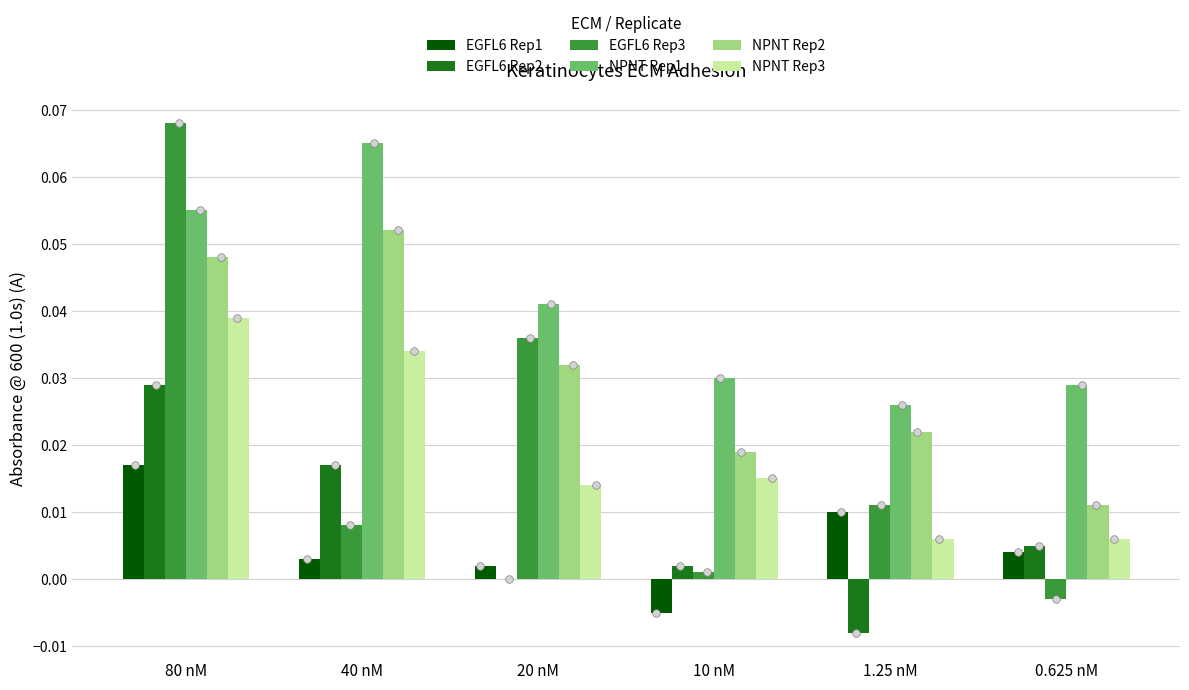

Which series reaches the minimum Y coordinate?

EGFL6 Rep2